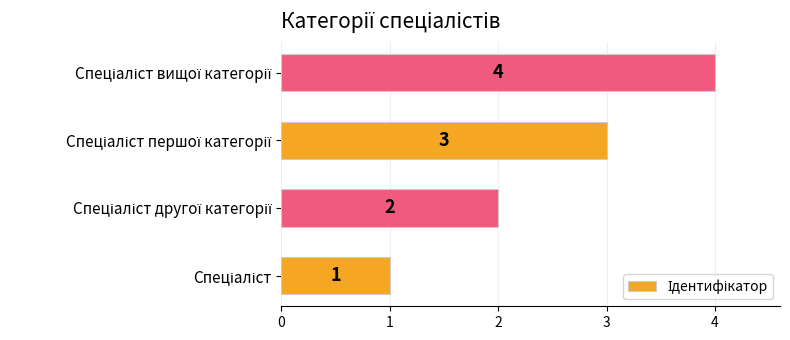

How many values are between 2 and 4?

3